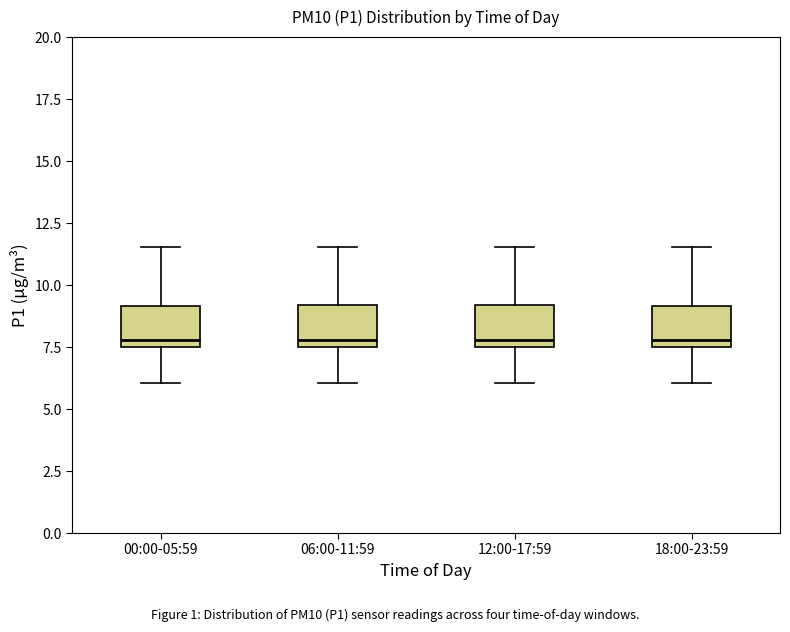

Reading left to right, transcribe this box plot: for each box, give where its median line is, the range the box spans, and where its two whiskers end, as read against the y-axis. The values are not printed on the chart, so give them approximately, as read against the axis.

00:00-05:59: median 8.0, box 7.5 to 9.0, whiskers 6.0 to 11.5
06:00-11:59: median 8.0, box 7.5 to 9.0, whiskers 6.0 to 11.5
12:00-17:59: median 8.0, box 7.5 to 9.0, whiskers 6.0 to 11.5
18:00-23:59: median 8.0, box 7.5 to 9.0, whiskers 6.0 to 11.5